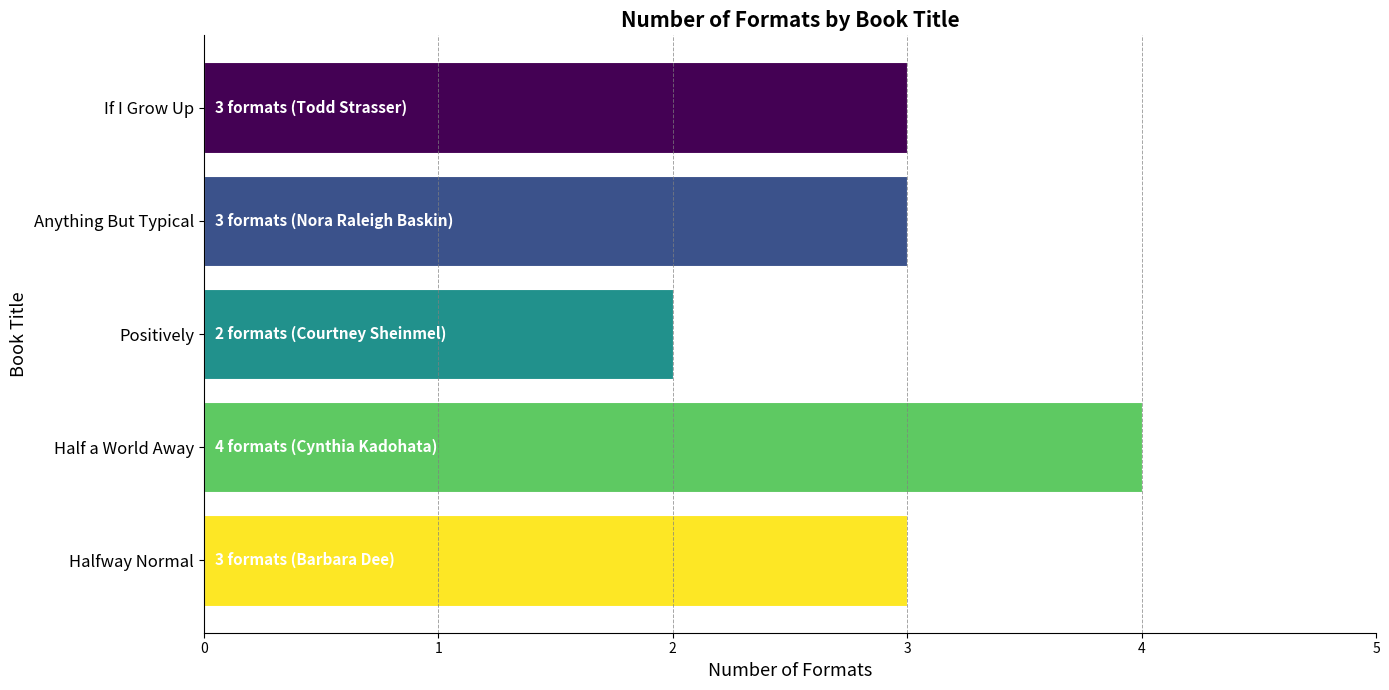

Is it true that the value at Halfway Normal is 3?

True